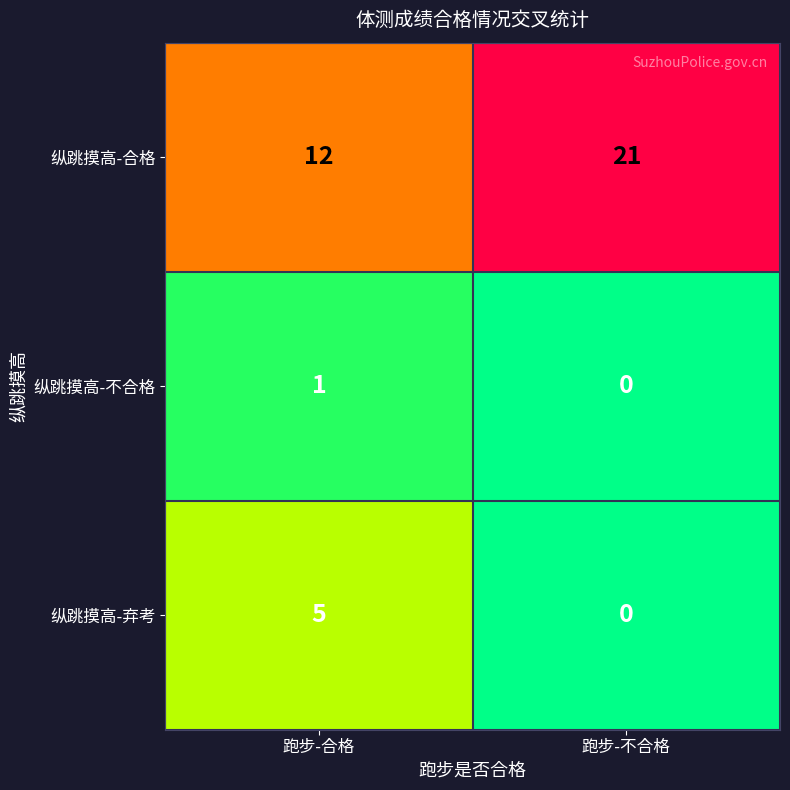

What is the difference between the 纵跳摸高-弃考 values at 跑步-不合格 and 跑步-合格?

5